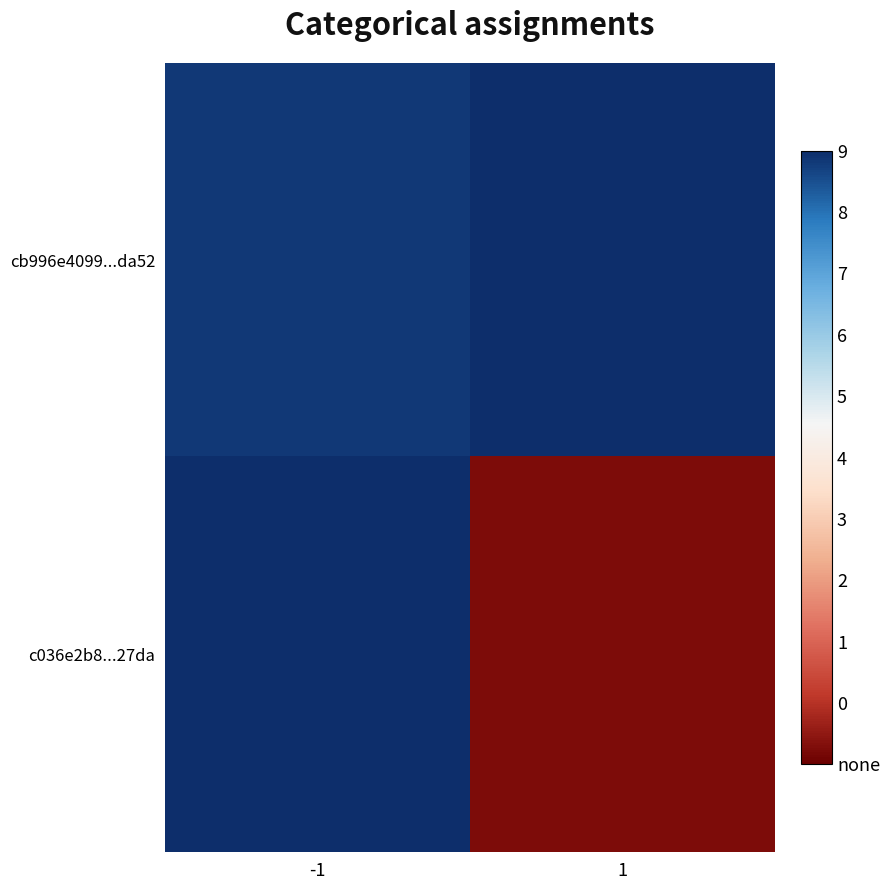

How many data points does each series have?

2